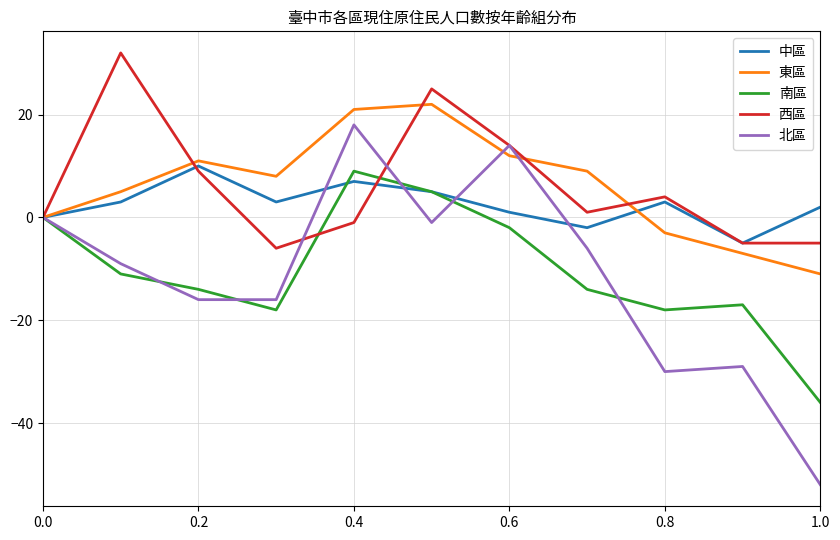

What is the highest value of the 東區 series?

22